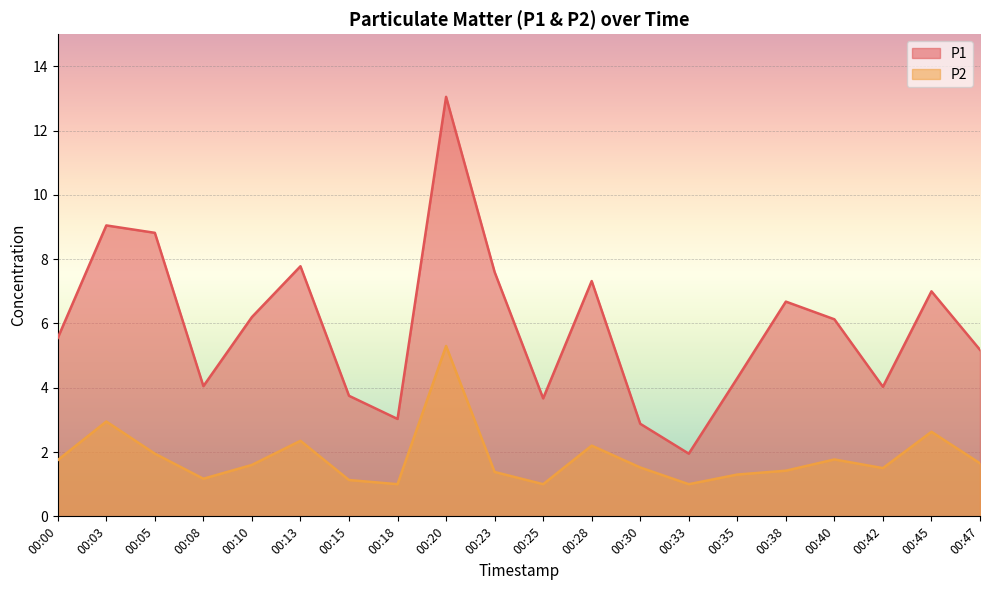

How many data points does each series have?

20